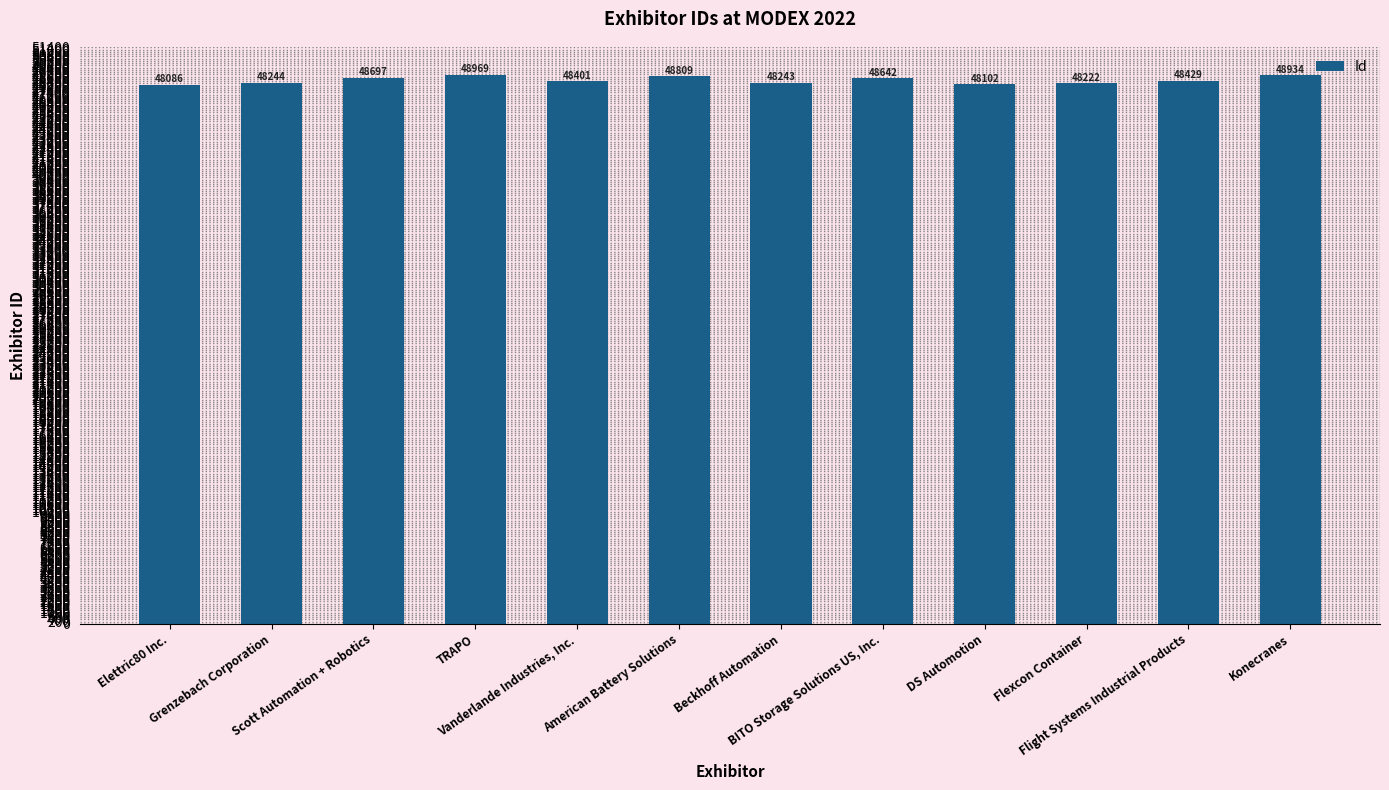

Reading left to right, transcribe all the data shown in this chart.

Elettric80 Inc.=48086	Grenzebach Corporation=48244	Scott Automation + Robotics=48697	TRAPO=48969	Vanderlande Industries, Inc.=48401	American Battery Solutions=48809	Beckhoff Automation=48243	BITO Storage Solutions US, Inc.=48642	DS Automotion=48102	Flexcon Container=48222	Flight Systems Industrial Products=48429	Konecranes=48934